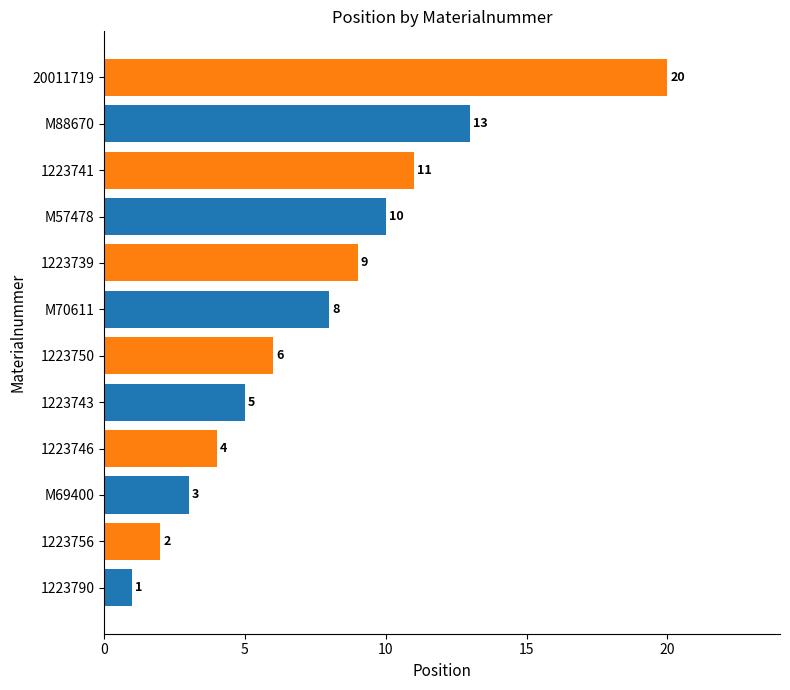

At which label is the value closest to 10?

M57478